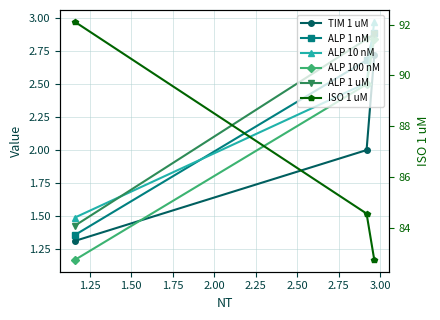

Is it true that ALP 100 nM equals 3.3 at 1.25?

False